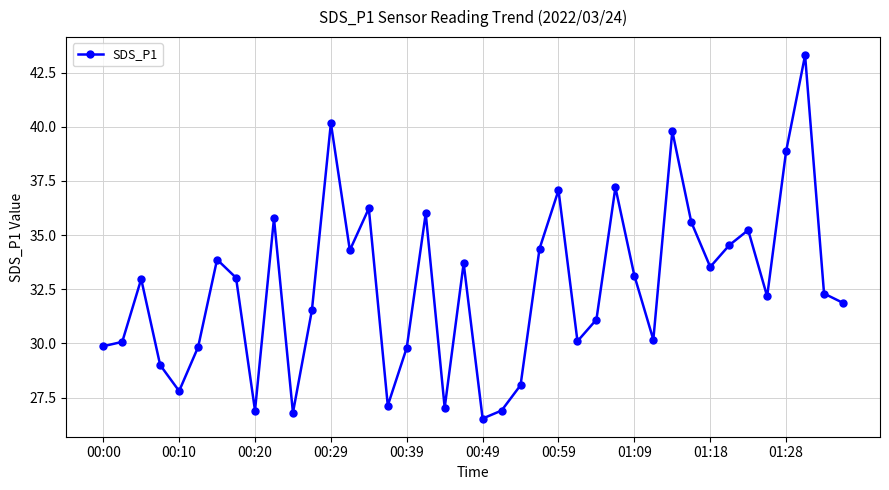

What is the minimum value shown in the chart?

26.5